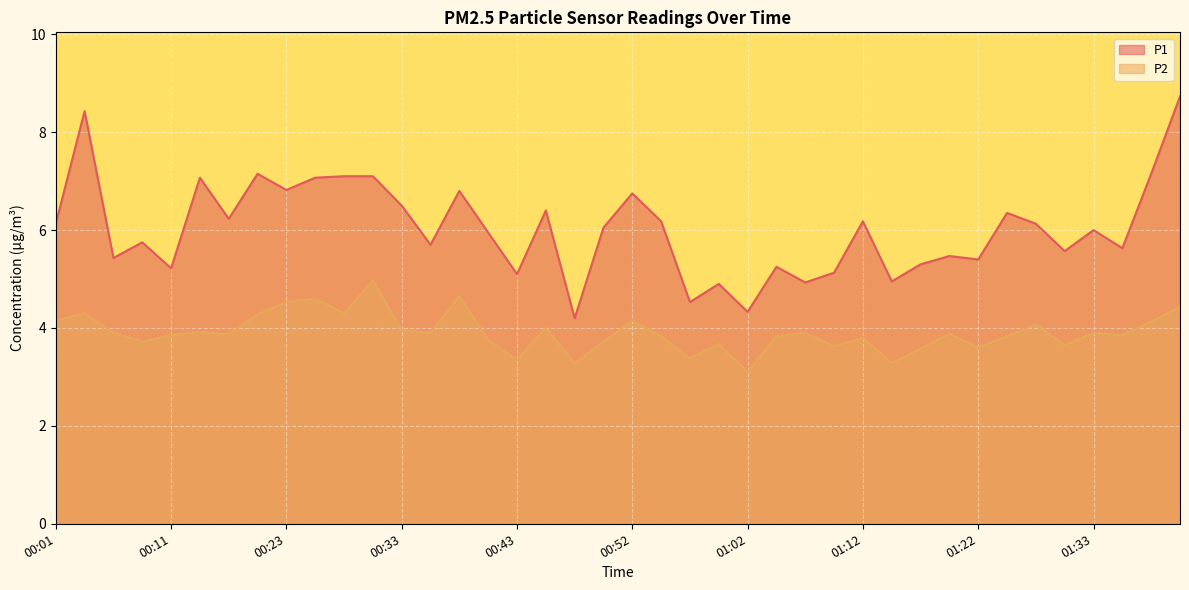

What are all the series names shown in the legend?

P1, P2